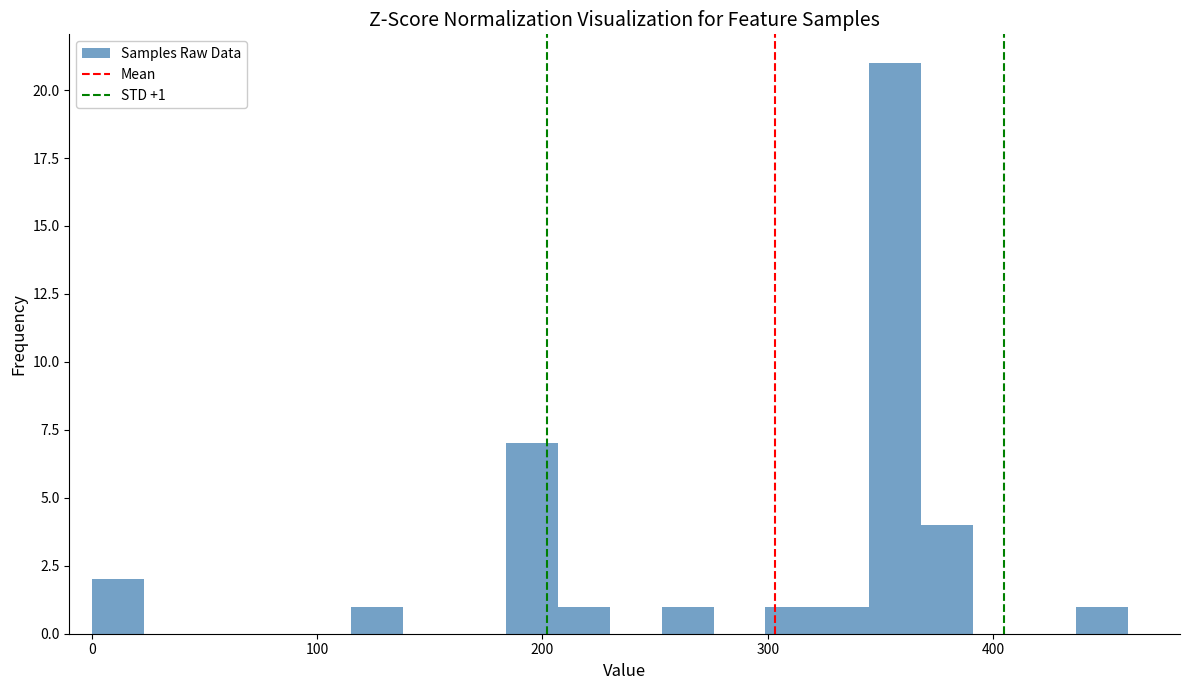

Around what value on the x-axis is the tallest bar? Give the approximate position of its centre, as read against the axis.

360